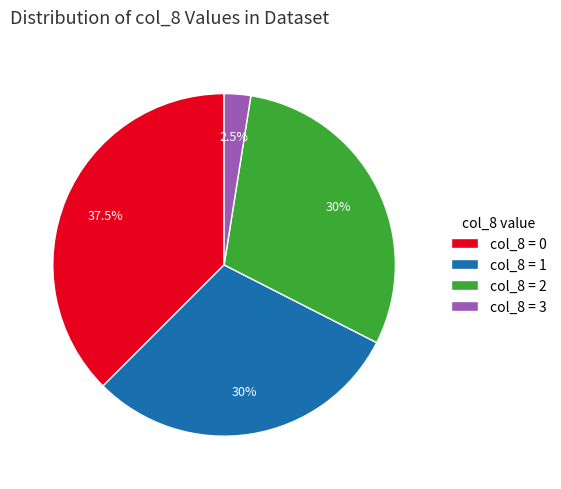

What is the largest slice in the pie chart?

col_8 = 0